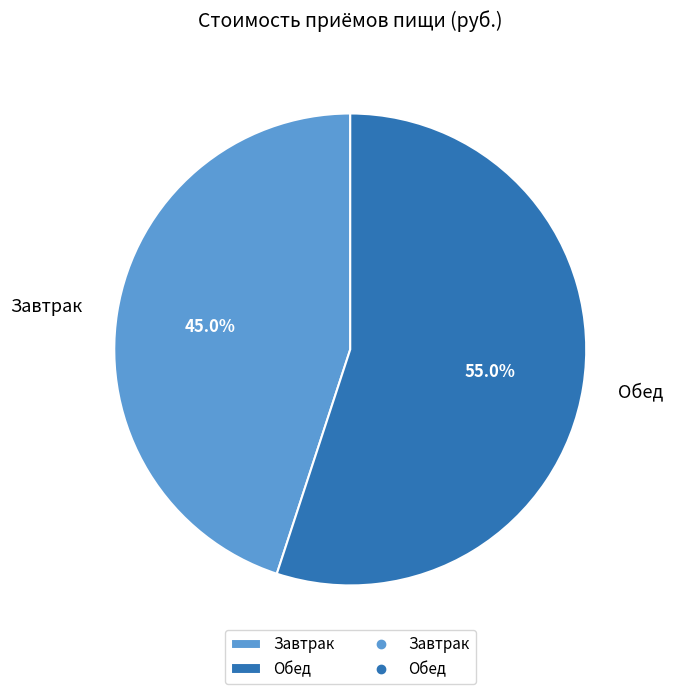

To the nearest percent, what is the combined percentage of Завтрак and Обед?

100%